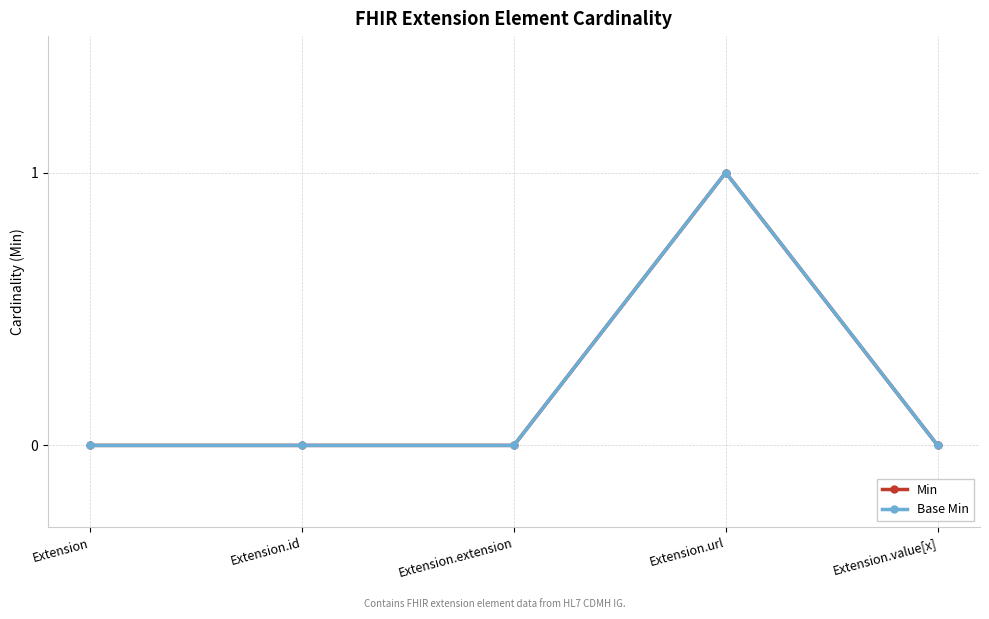

Between Extension and Extension.extension, which series saw the biggest shift?

Min